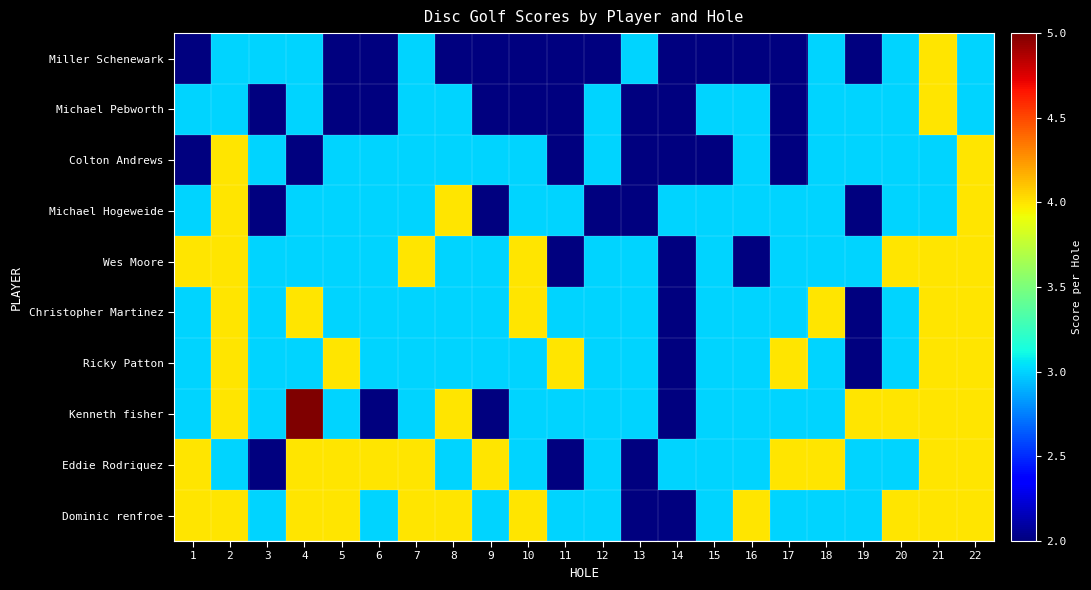

Which label corresponds to the largest value in the chart?

4